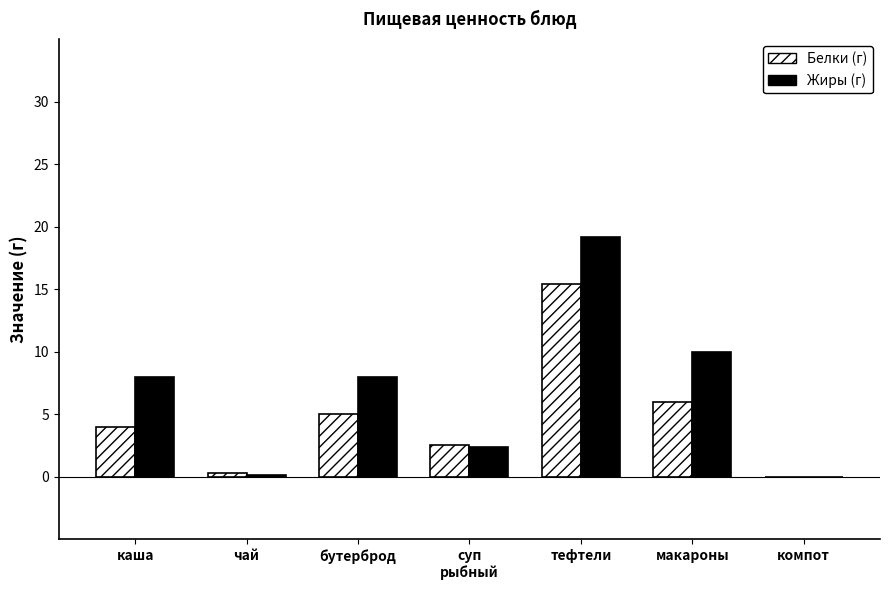

Are the bars grouped side by side (vs. stacked)?

Yes